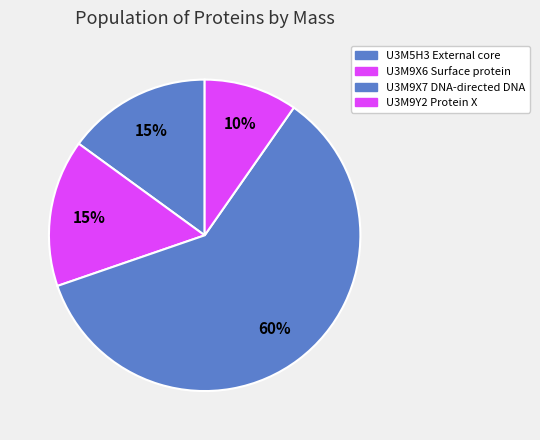

Approximately how many times larger is the value at U3M9X6 Surface protein compared to U3M5H3 External core?

1.0